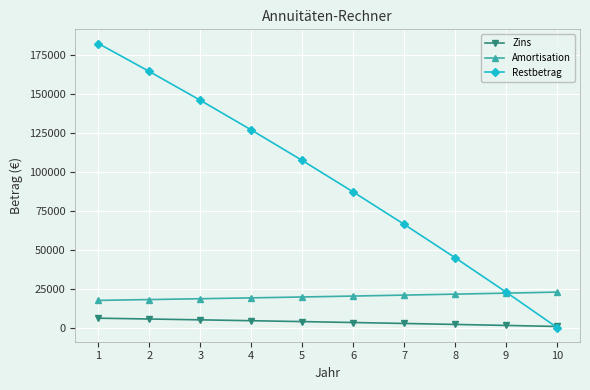

Which series has the largest total across all categories?

Restbetrag